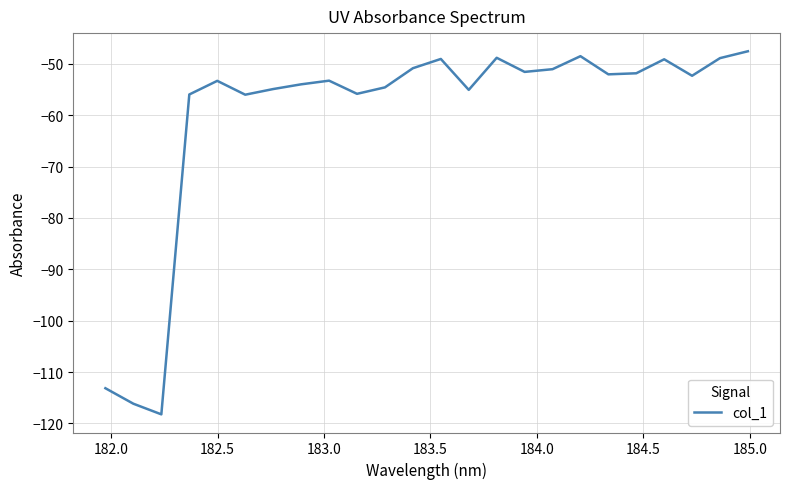

What is the maximum value shown in the chart?

-47.5